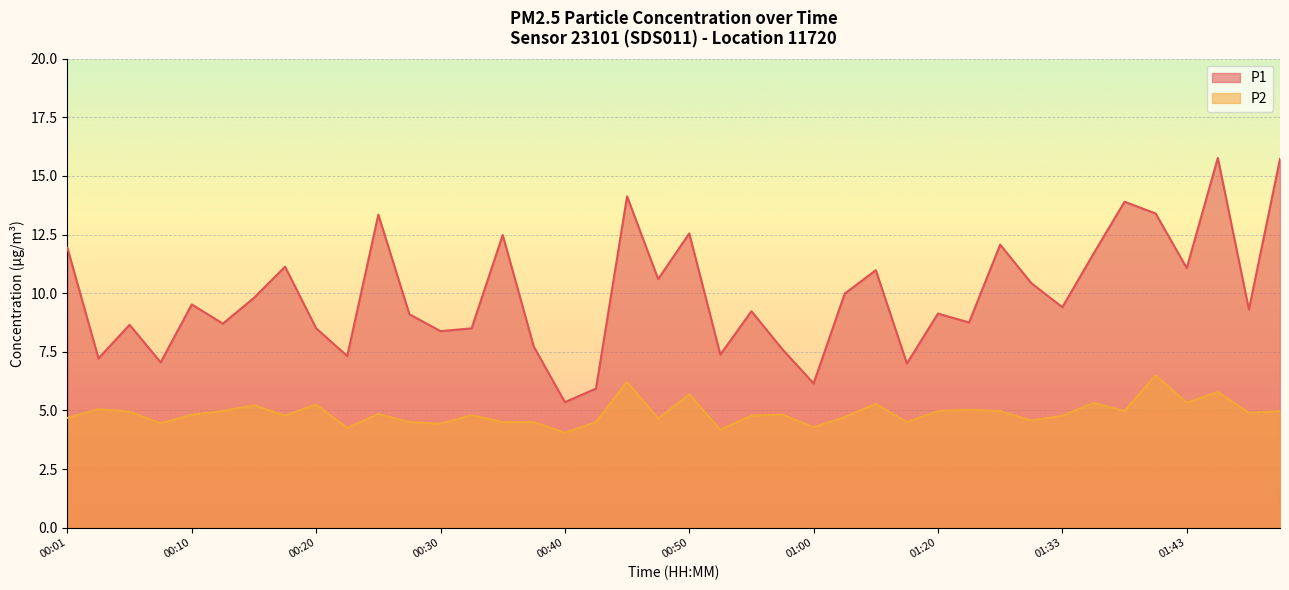

True or false: P1 and P2 cross at least once.

False